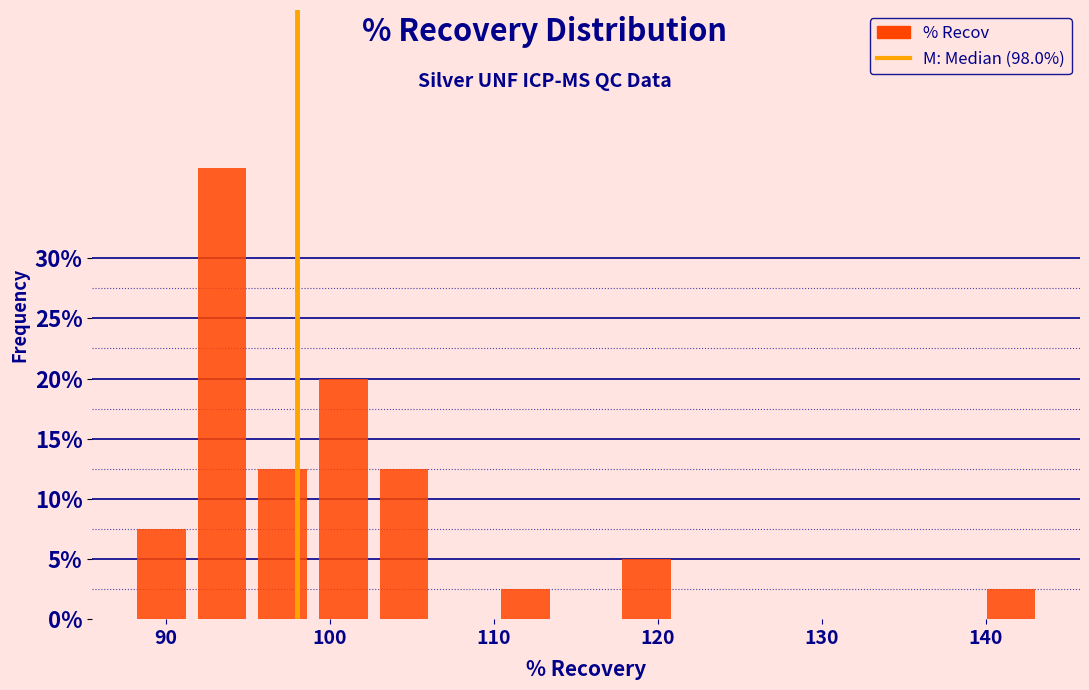

Around what value on the x-axis is the tallest bar? Give the approximate position of its centre, as read against the axis.

93